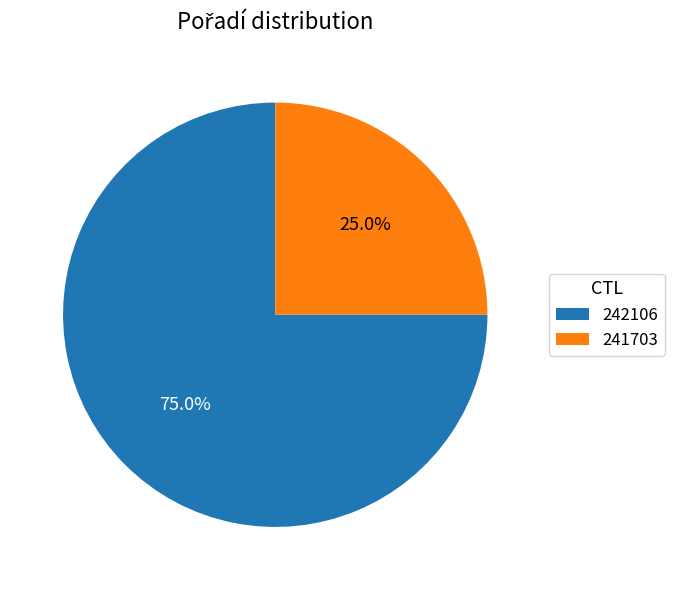

Rank the categories by value from lowest to highest.

241703, 242106